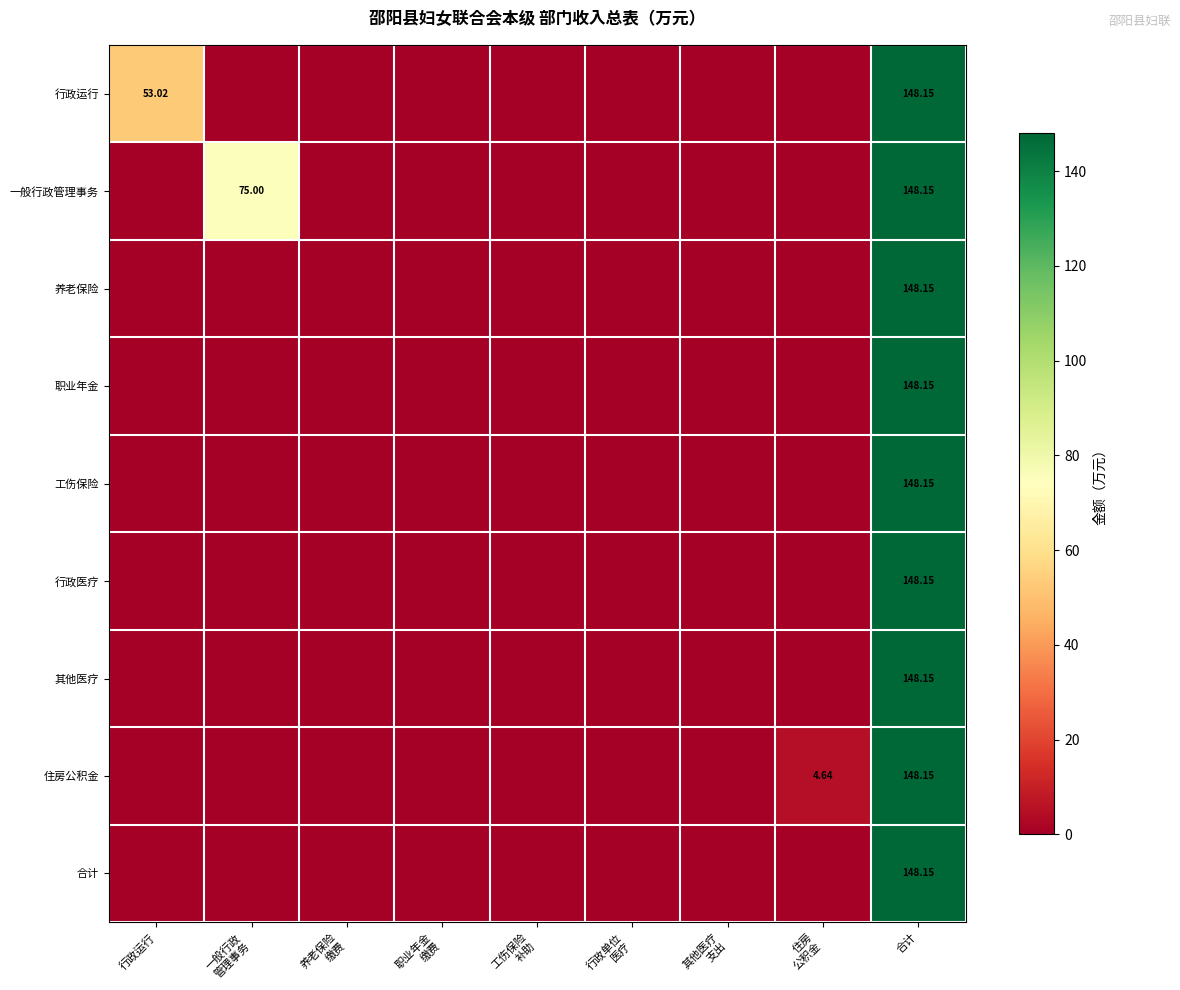

Which category has the lowest value in the 养老保险 series?

行政运行